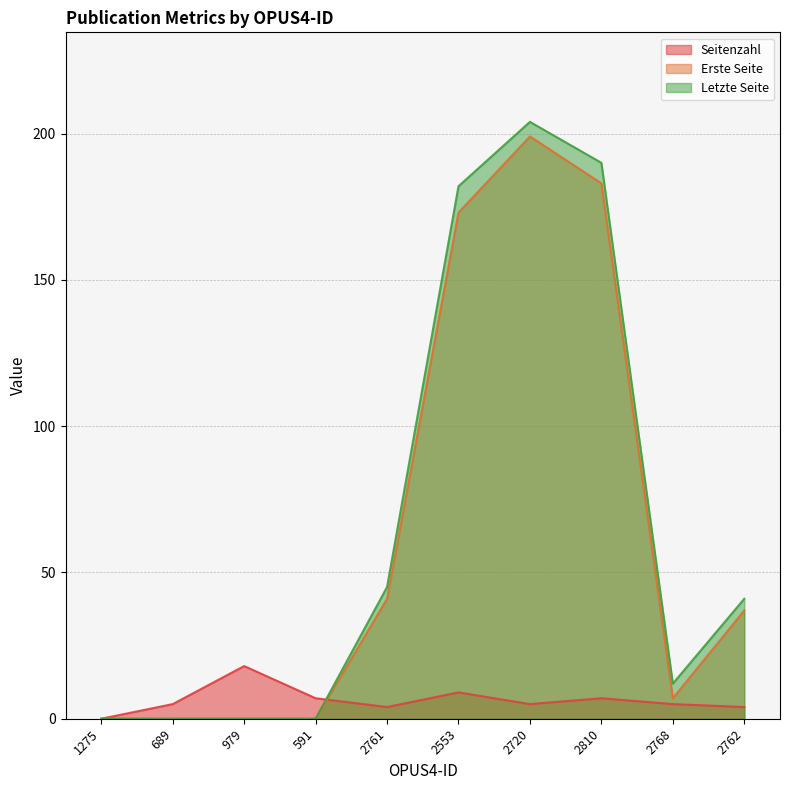

At which category does the chart reach its minimum across all series?

1275